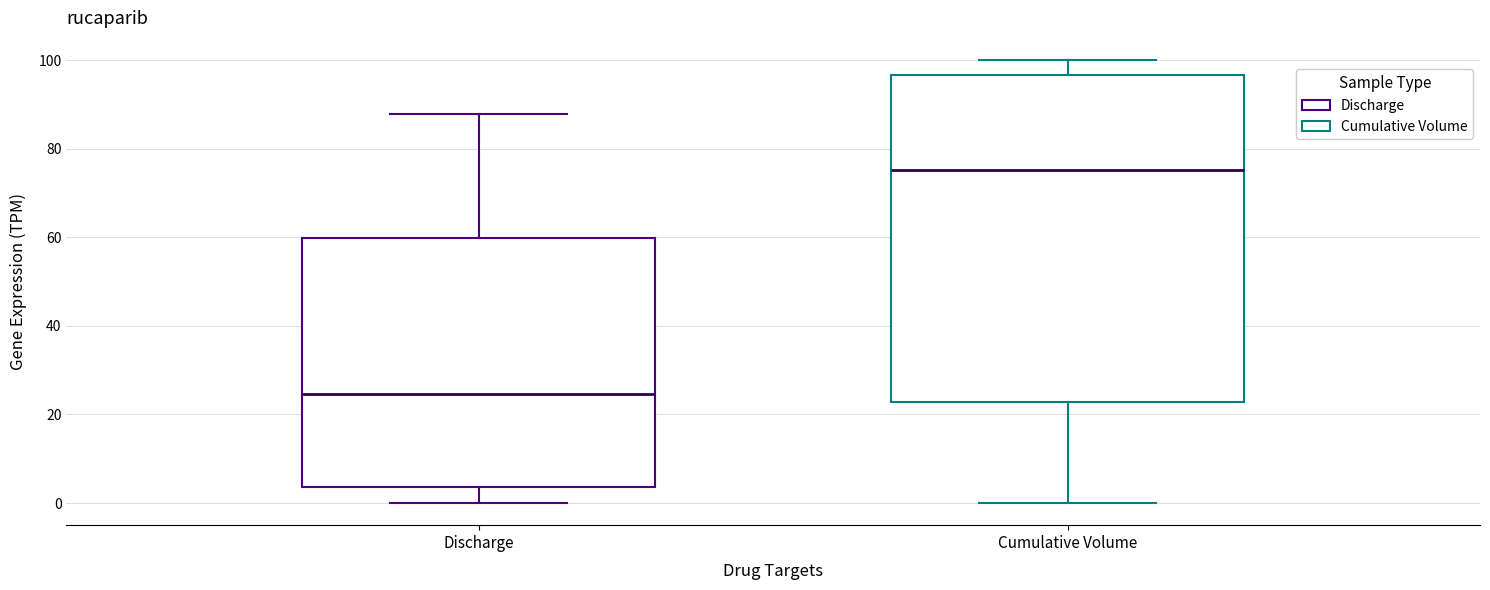

Reading left to right, transcribe this box plot: for each box, give where its median line is, the range the box spans, and where its two whiskers end, as read against the y-axis. The values are not printed on the chart, so give them approximately, as read against the axis.

Discharge: median 24, box 4 to 60, whiskers 0 to 88
Cumulative Volume: median 76, box 22 to 96, whiskers 0 to 100